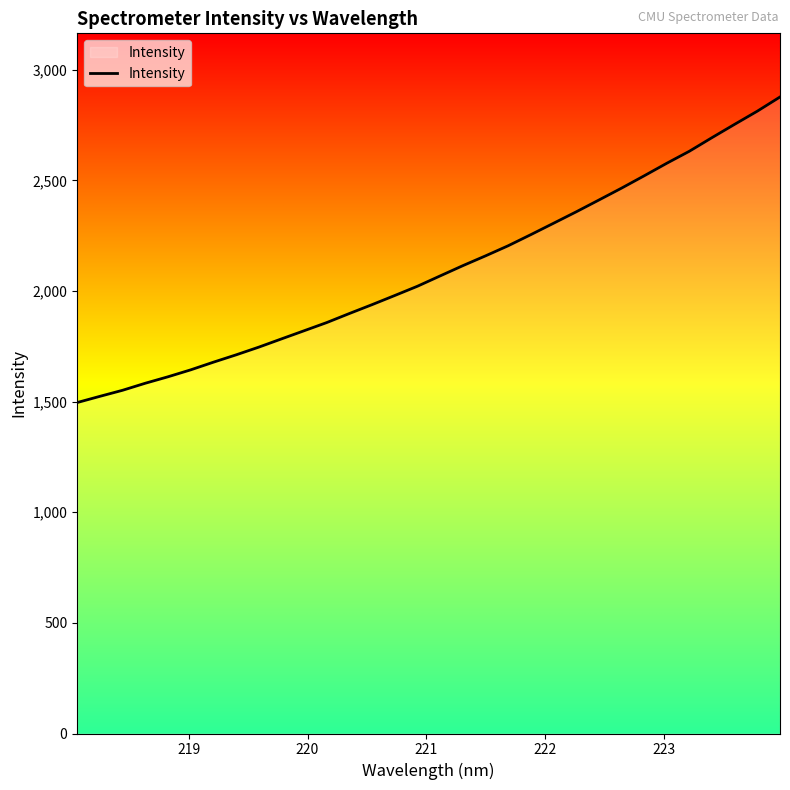

What is the difference between the maximum and minimum values?

1381.1